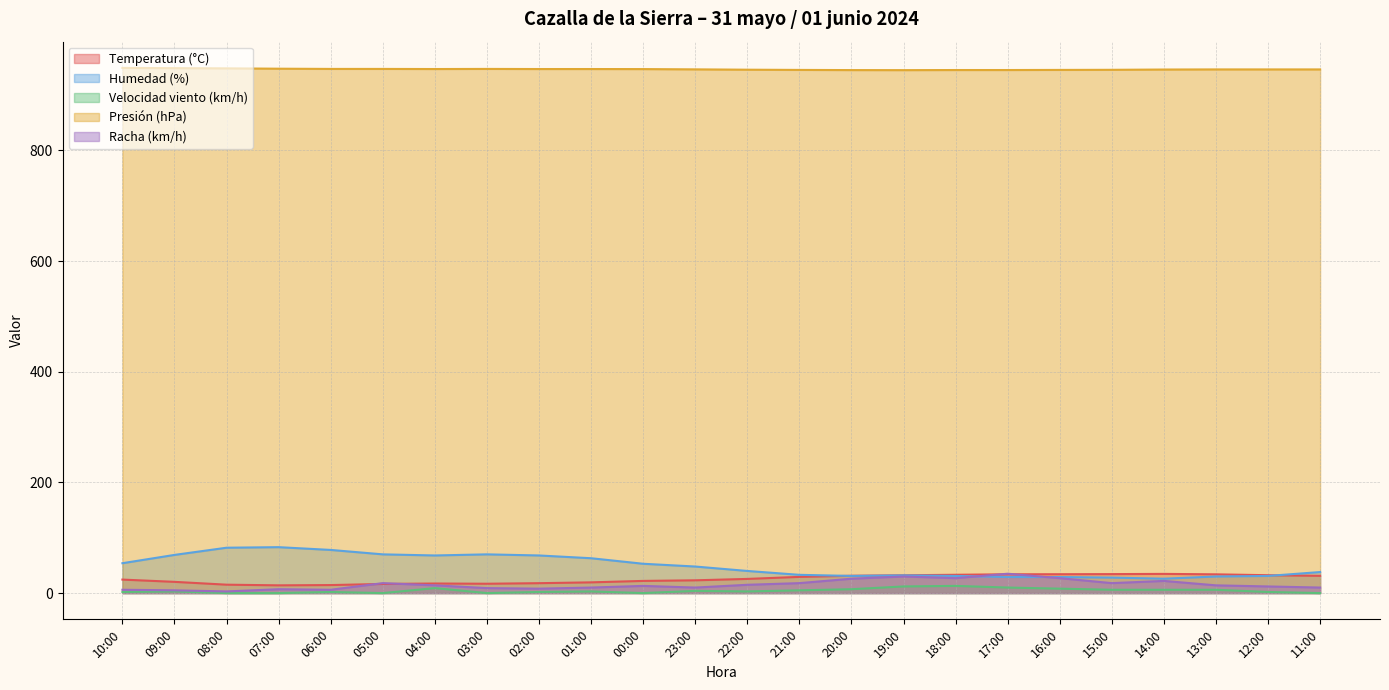

Reading left to right, extract all data points from this chart.

Temperatura (°C): 24.4	20.3	15.2	14.0	14.5	16.5	17.3	16.9	17.9	19.4	22.0	23.1	25.6	29.3	31.3	32.2	33.1	34.0	34.1	34.3	34.7	33.9	32.3	31.2
Humedad (%): 54.0	69.0	82.0	83.0	78.0	70.0	68.0	70.0	68.0	63.0	53.0	48.0	40.0	33.0	31.0	32.0	31.0	29.0	29.0	28.0	26.0	30.0	31.0	38.0
Velocidad viento (km/h): 2.0	3.0	0.0	0.0	2.0	0.0	9.0	0.0	2.0	3.0	0.0	4.0	3.0	5.0	7.0	12.0	13.0	10.0	8.0	6.0	6.0	6.0	2.0	0.0
Presión (hPa): 949.2	948.8	948.4	947.8	947.4	947.4	947.2	947.4	947.2	947.2	947.1	946.6	946.0	945.6	945.3	945.2	945.4	945.4	945.6	945.8	946.3	946.5	946.5	946.5
Racha (km/h): 6.0	5.0	3.0	7.0	6.0	18.0	14.0	9.0	8.0	10.0	13.0	10.0	15.0	18.0	26.0	30.0	27.0	35.0	27.0	18.0	22.0	14.0	12.0	10.0